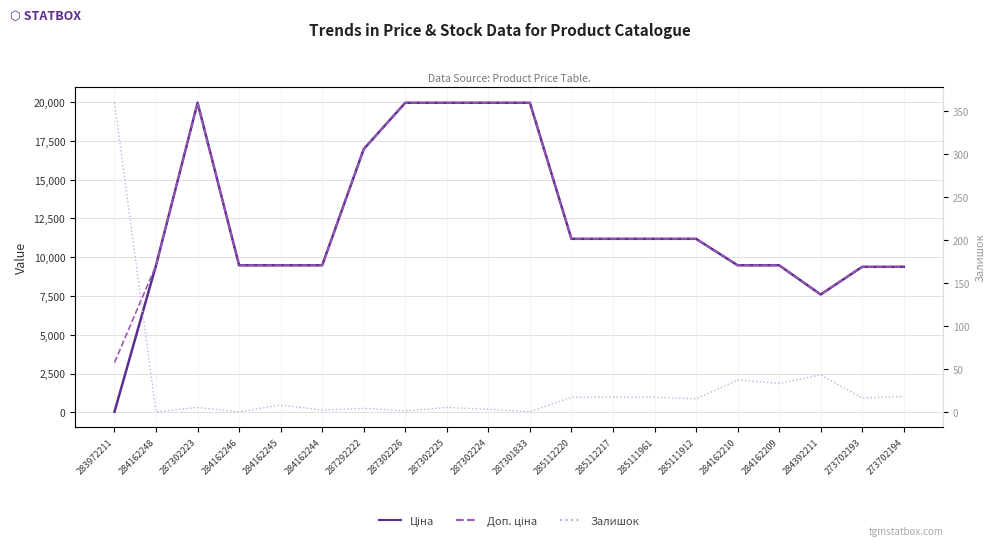

Which category has the highest value in the Ціна series?

287302223